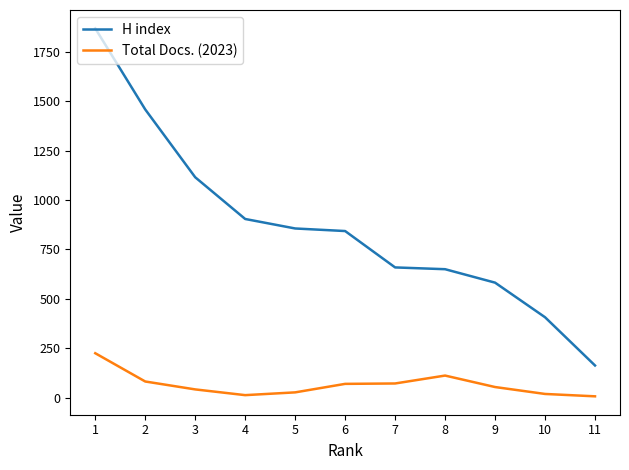

Reading left to right, what are all the values shown in this chart?

H index: 11=163	10=407	9=582	8=650	7=659	6=843	5=856	4=904	3=1115	2=1458	1=1868
Total Docs. (2023): 11=7	10=19	9=54	8=112	7=72	6=70	5=27	4=13	3=42	2=82	1=225